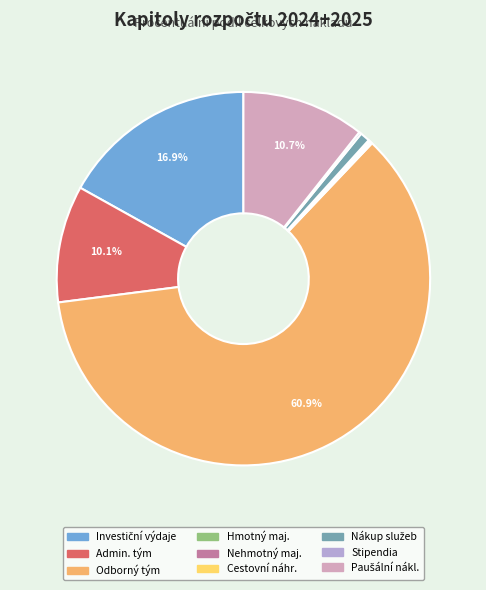

Is there a majority slice in this chart?

Yes